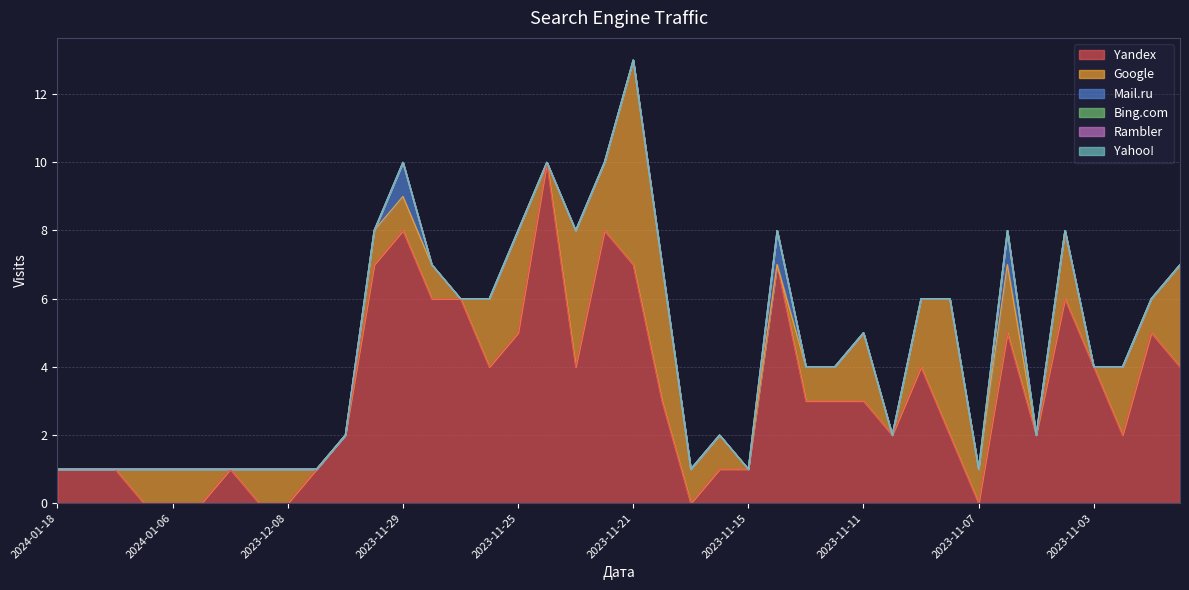

Reading right to left, list all the values displayed in this chart.

Yandex: 2023-10-31=4	2023-11-01=5	2023-11-02=2	2023-11-03=4	2023-11-04=6	2023-11-05=2	2023-11-06=5	2023-11-07=0	2023-11-08=2	2023-11-09=4	2023-11-10=2	2023-11-11=3	2023-11-12=3	2023-11-13=3	2023-11-14=7	2023-11-15=1	2023-11-18=1	2023-11-19=0	2023-11-20=3	2023-11-21=7	2023-11-22=8	2023-11-23=4	2023-11-24=10	2023-11-25=5	2023-11-26=4	2023-11-27=6	2023-11-28=6	2023-11-29=8	2023-11-30=7	2023-12-03=2	2023-12-04=1	2023-12-08=0	2023-12-14=0	2023-12-25=1	2023-12-29=0	2024-01-06=0	2024-01-09=0	2024-01-11=1	2024-01-14=1	2024-01-18=1
Google: 2023-10-31=3	2023-11-01=1	2023-11-02=2	2023-11-03=0	2023-11-04=2	2023-11-05=0	2023-11-06=2	2023-11-07=1	2023-11-08=4	2023-11-09=2	2023-11-10=0	2023-11-11=2	2023-11-12=1	2023-11-13=1	2023-11-14=0	2023-11-15=0	2023-11-18=1	2023-11-19=1	2023-11-20=4	2023-11-21=6	2023-11-22=2	2023-11-23=4	2023-11-24=0	2023-11-25=3	2023-11-26=2	2023-11-27=0	2023-11-28=1	2023-11-29=1	2023-11-30=1	2023-12-03=0	2023-12-04=0	2023-12-08=1	2023-12-14=1	2023-12-25=0	2023-12-29=1	2024-01-06=1	2024-01-09=1	2024-01-11=0	2024-01-14=0	2024-01-18=0
Mail.ru: 2023-10-31=0	2023-11-01=0	2023-11-02=0	2023-11-03=0	2023-11-04=0	2023-11-05=0	2023-11-06=1	2023-11-07=0	2023-11-08=0	2023-11-09=0	2023-11-10=0	2023-11-11=0	2023-11-12=0	2023-11-13=0	2023-11-14=1	2023-11-15=0	2023-11-18=0	2023-11-19=0	2023-11-20=0	2023-11-21=0	2023-11-22=0	2023-11-23=0	2023-11-24=0	2023-11-25=0	2023-11-26=0	2023-11-27=0	2023-11-28=0	2023-11-29=1	2023-11-30=0	2023-12-03=0	2023-12-04=0	2023-12-08=0	2023-12-14=0	2023-12-25=0	2023-12-29=0	2024-01-06=0	2024-01-09=0	2024-01-11=0	2024-01-14=0	2024-01-18=0
Bing.com: 2023-10-31=0	2023-11-01=0	2023-11-02=0	2023-11-03=0	2023-11-04=0	2023-11-05=0	2023-11-06=0	2023-11-07=0	2023-11-08=0	2023-11-09=0	2023-11-10=0	2023-11-11=0	2023-11-12=0	2023-11-13=0	2023-11-14=0	2023-11-15=0	2023-11-18=0	2023-11-19=0	2023-11-20=0	2023-11-21=0	2023-11-22=0	2023-11-23=0	2023-11-24=0	2023-11-25=0	2023-11-26=0	2023-11-27=0	2023-11-28=0	2023-11-29=0	2023-11-30=0	2023-12-03=0	2023-12-04=0	2023-12-08=0	2023-12-14=0	2023-12-25=0	2023-12-29=0	2024-01-06=0	2024-01-09=0	2024-01-11=0	2024-01-14=0	2024-01-18=0
Rambler: 2023-10-31=0	2023-11-01=0	2023-11-02=0	2023-11-03=0	2023-11-04=0	2023-11-05=0	2023-11-06=0	2023-11-07=0	2023-11-08=0	2023-11-09=0	2023-11-10=0	2023-11-11=0	2023-11-12=0	2023-11-13=0	2023-11-14=0	2023-11-15=0	2023-11-18=0	2023-11-19=0	2023-11-20=0	2023-11-21=0	2023-11-22=0	2023-11-23=0	2023-11-24=0	2023-11-25=0	2023-11-26=0	2023-11-27=0	2023-11-28=0	2023-11-29=0	2023-11-30=0	2023-12-03=0	2023-12-04=0	2023-12-08=0	2023-12-14=0	2023-12-25=0	2023-12-29=0	2024-01-06=0	2024-01-09=0	2024-01-11=0	2024-01-14=0	2024-01-18=0
Yahoo!: 2023-10-31=0	2023-11-01=0	2023-11-02=0	2023-11-03=0	2023-11-04=0	2023-11-05=0	2023-11-06=0	2023-11-07=0	2023-11-08=0	2023-11-09=0	2023-11-10=0	2023-11-11=0	2023-11-12=0	2023-11-13=0	2023-11-14=0	2023-11-15=0	2023-11-18=0	2023-11-19=0	2023-11-20=0	2023-11-21=0	2023-11-22=0	2023-11-23=0	2023-11-24=0	2023-11-25=0	2023-11-26=0	2023-11-27=0	2023-11-28=0	2023-11-29=0	2023-11-30=0	2023-12-03=0	2023-12-04=0	2023-12-08=0	2023-12-14=0	2023-12-25=0	2023-12-29=0	2024-01-06=0	2024-01-09=0	2024-01-11=0	2024-01-14=0	2024-01-18=0